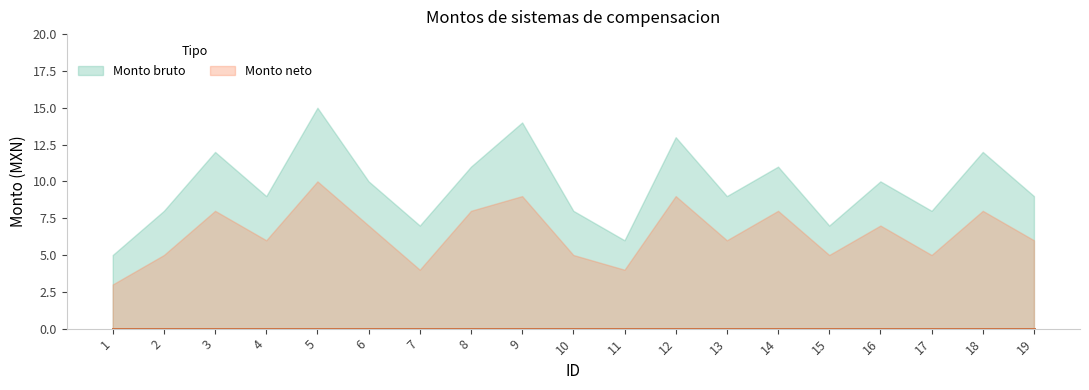

How many lines are shown in the chart?

2